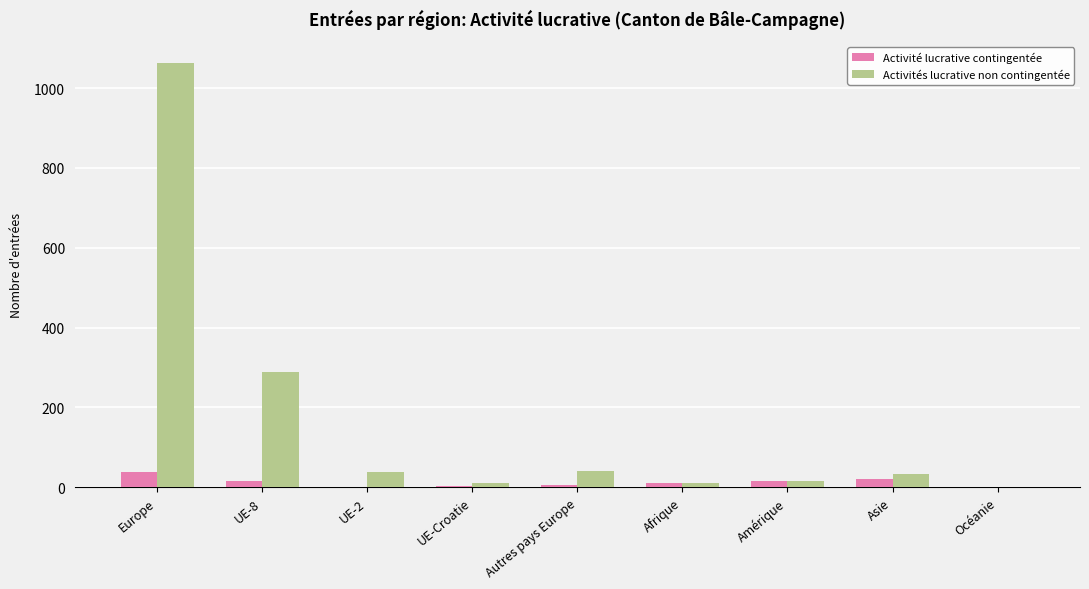

What is the sum of all Activité lucrative contingentée values?

113